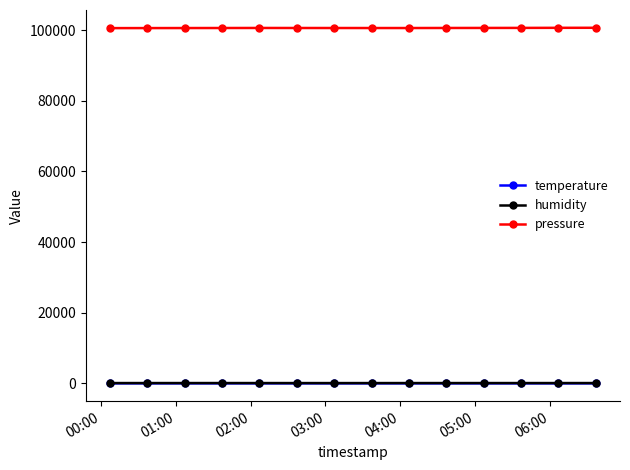

True or false: pressure and temperature intersect in this chart.

False